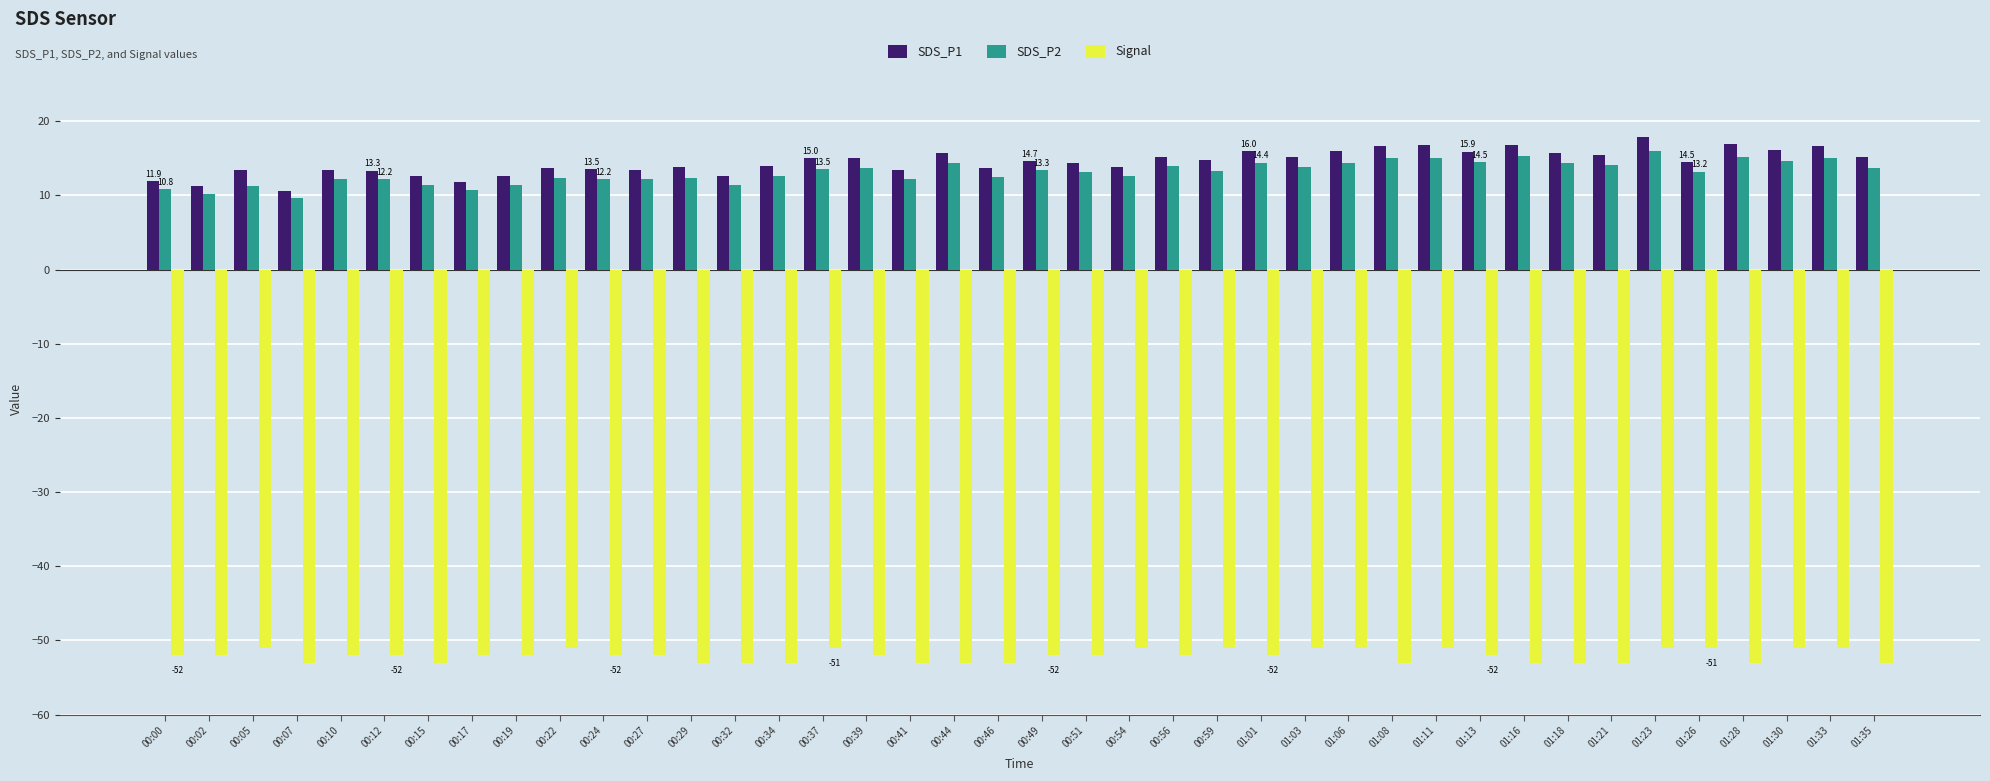

What position from the left is 00:32?

14